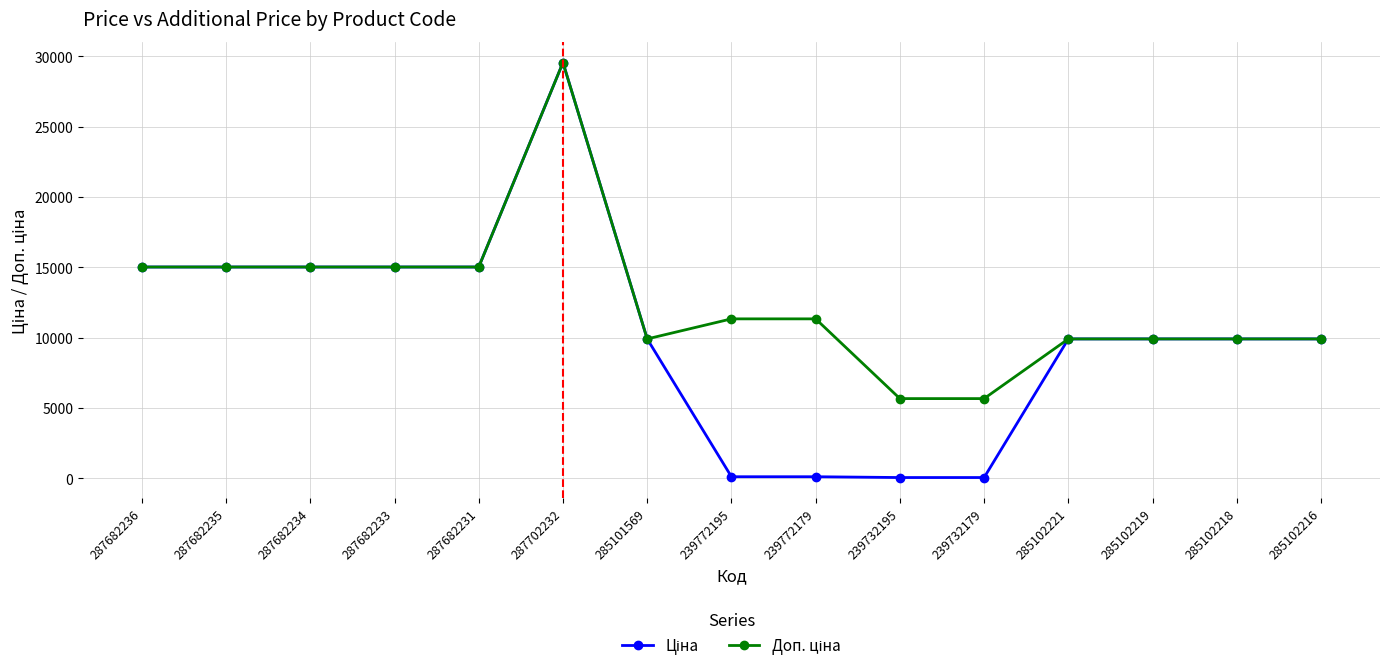

What is the greatest value displayed?

29548.9